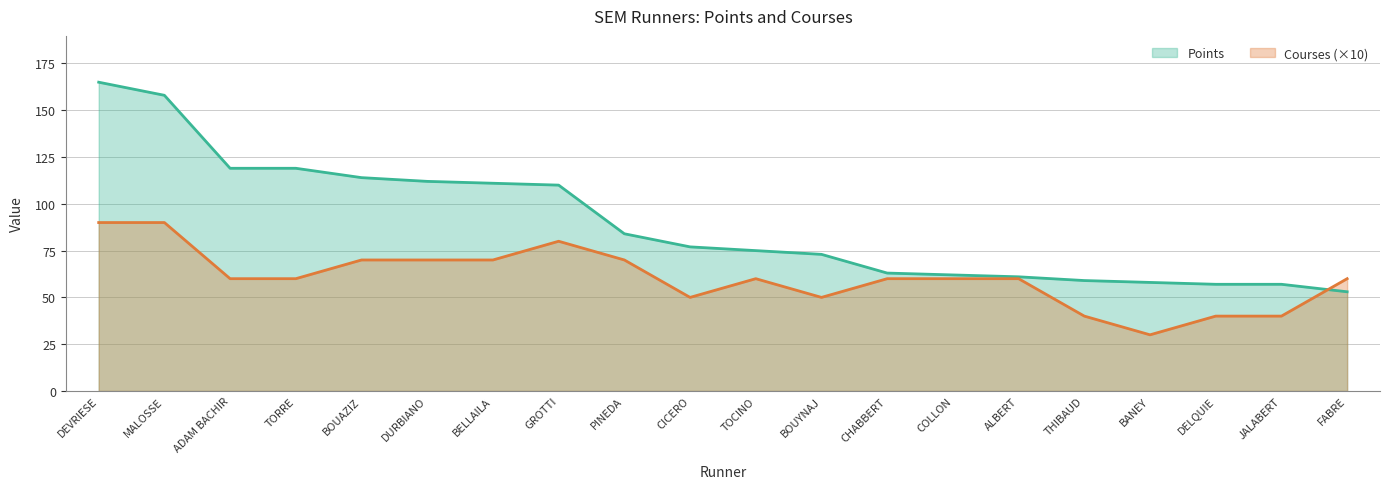

What is the total value across all series at BOUYNAJ?

123